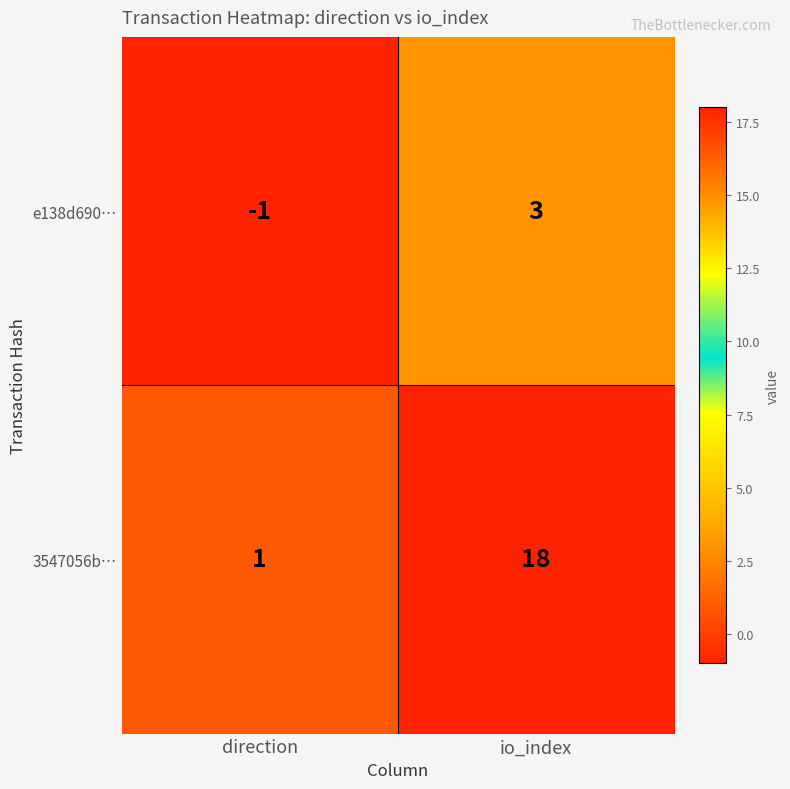

At which category does the chart reach its peak across all series?

io_index